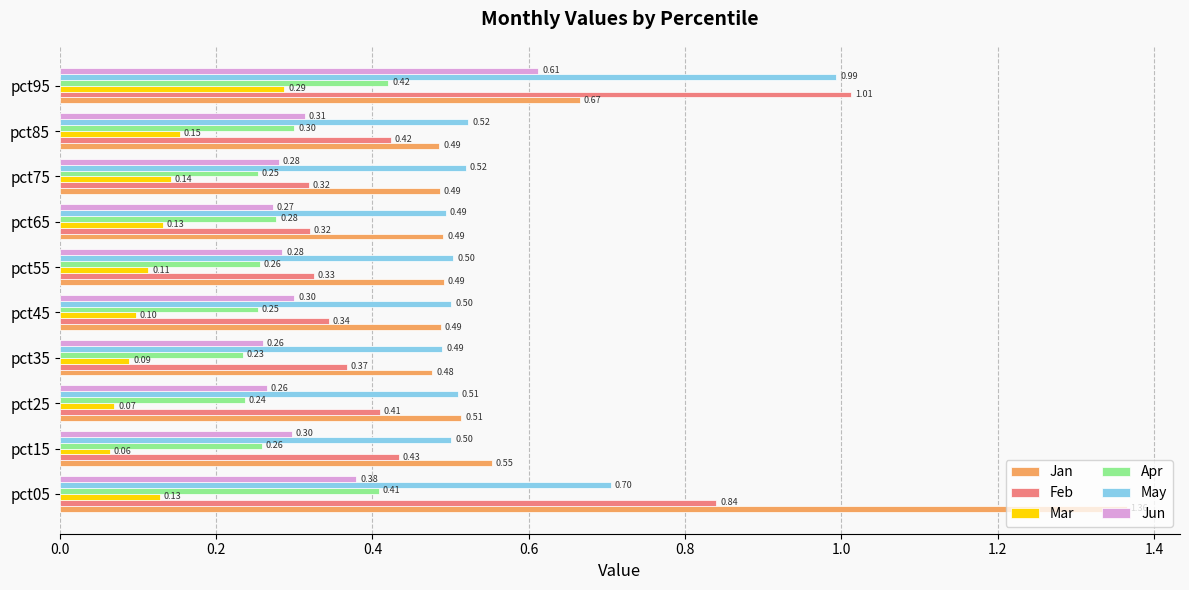

What are all the series names shown in the legend?

Jan, Feb, Mar, Apr, May, Jun